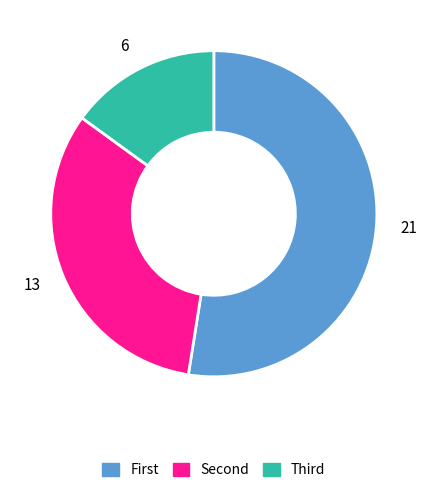

How many segments does this pie chart have?

3